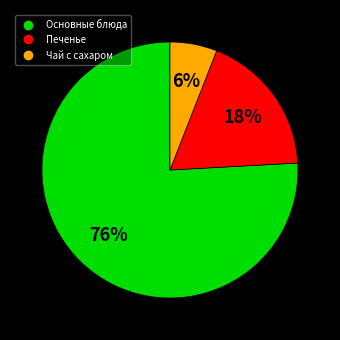

To the nearest percent, what is the average slice percentage?

33%